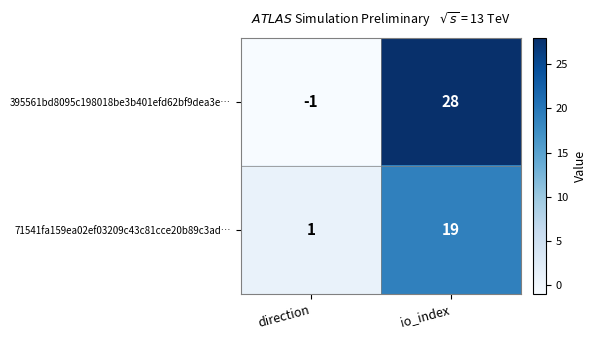

At which category is the sum across all series the highest?

io_index